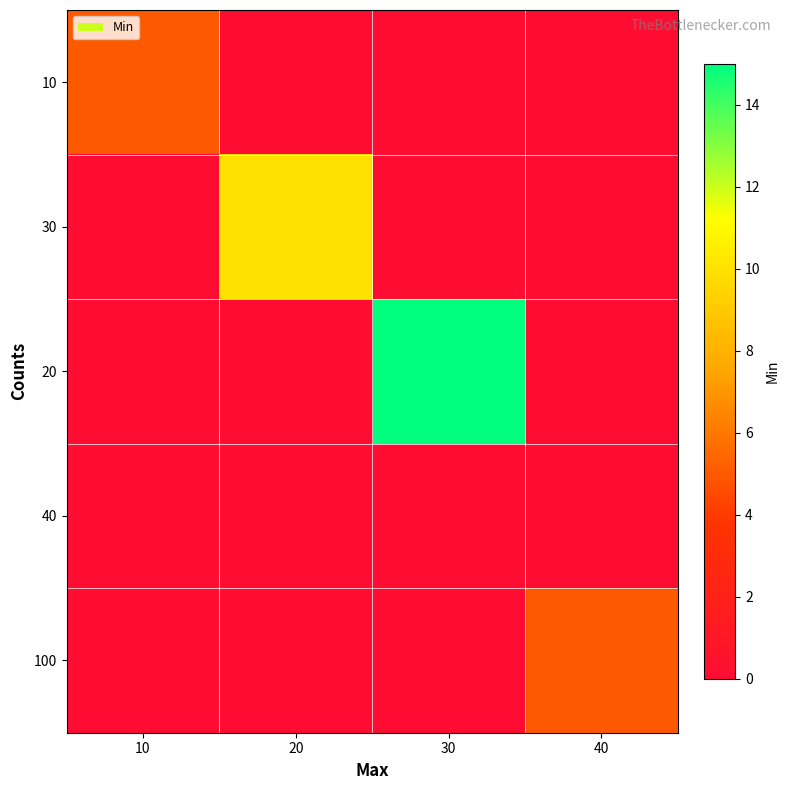

Reading right to left, list all the values displayed in this chart.

10: 40=-1	30=-1	20=-1	10=5
30: 40=-1	30=-1	20=10	10=-1
20: 40=-1	30=15	20=-1	10=-1
40: 40=-1	30=-1	20=-1	10=0
100: 40=5	30=-1	20=-1	10=-1